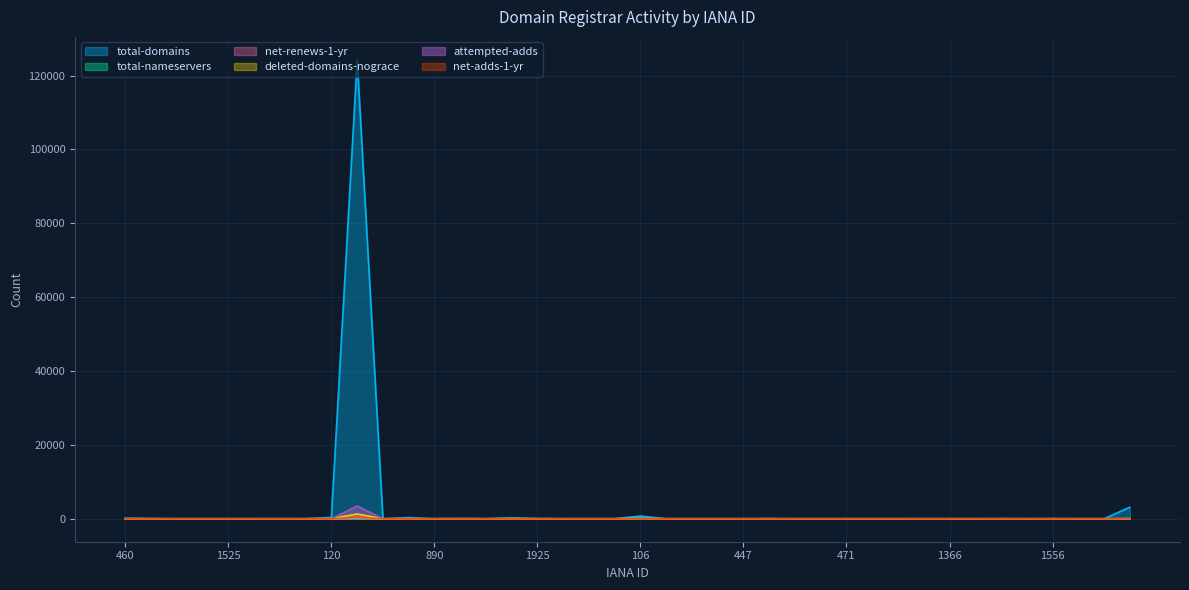

True or false: attempted-adds has a value of 0 at 9999.

True